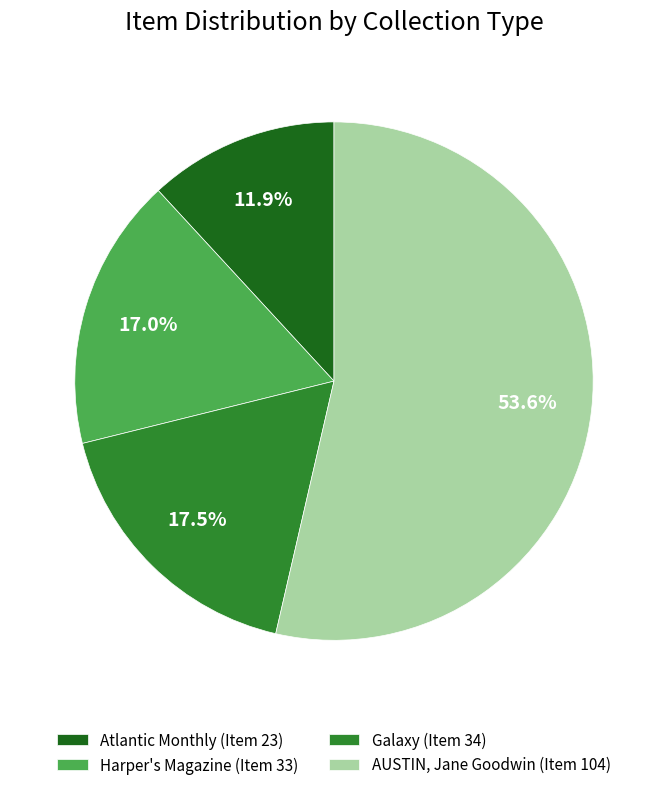

Which category has the smallest portion of the pie?

Atlantic Monthly (Item 23)